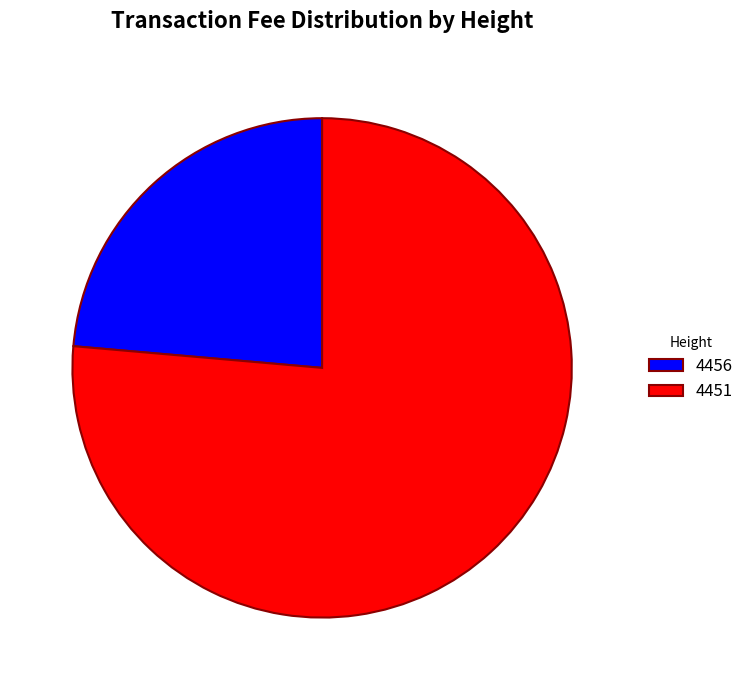

What is the ratio of the value at 4451 to the value at 4456?

3.2